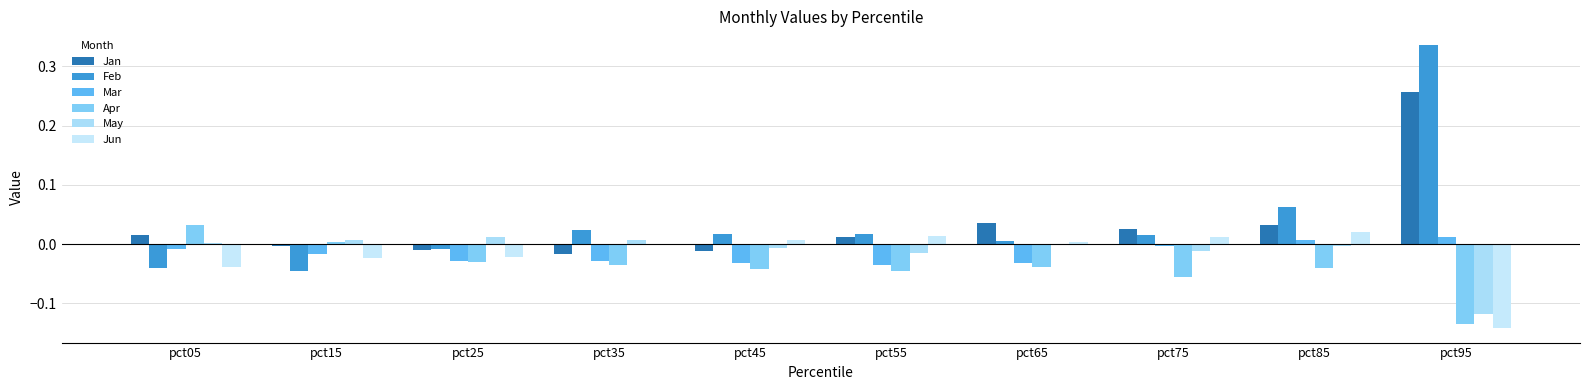

Reading right to left, list all the values displayed in this chart.

Jan: 0.3	0.0	0.0	0.0	0.0	-0.0	-0.0	-0.0	-0.0	0.0
Feb: 0.3	0.1	0.0	0.0	0.0	0.0	0.0	-0.0	-0.0	-0.0
Mar: 0.0	0.0	-0.0	-0.0	-0.0	-0.0	-0.0	-0.0	-0.0	-0.0
Apr: -0.1	-0.0	-0.1	-0.0	-0.0	-0.0	-0.0	-0.0	0.0	0.0
May: -0.1	-0.0	-0.0	-0.0	-0.0	-0.0	0.0	0.0	0.0	0.0
Jun: -0.1	0.0	0.0	0.0	0.0	0.0	0.0	-0.0	-0.0	-0.0